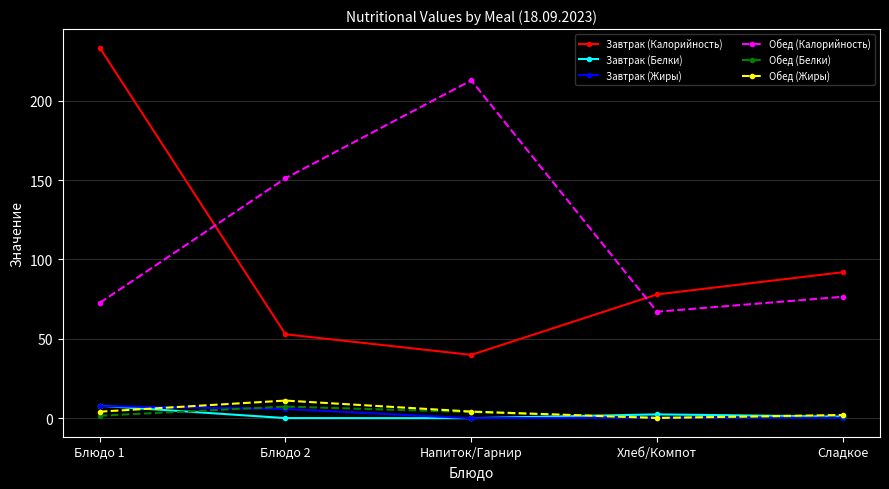

Is this an area chart (filled region under the line)?

No